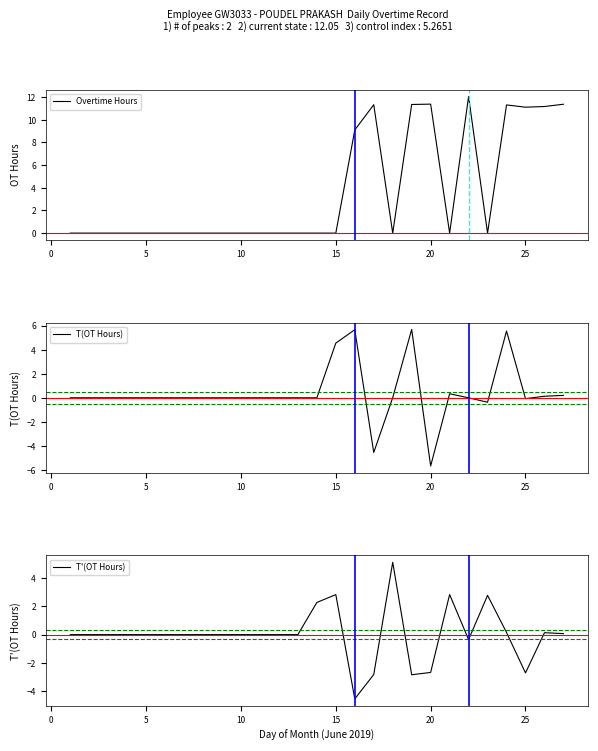

What is the maximum value shown in the chart?

12.1